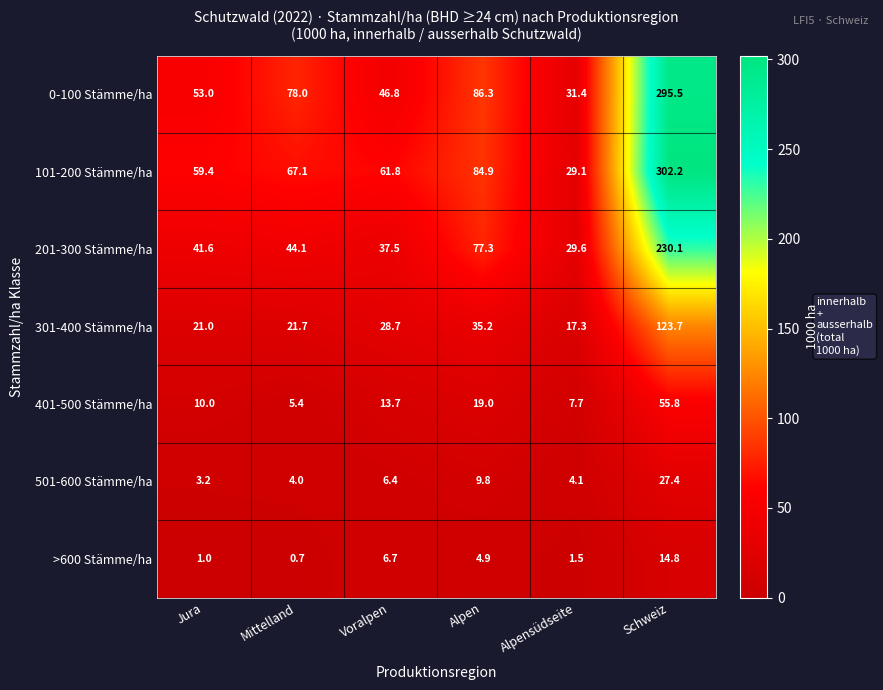

Count the number of categories in the chart.

6